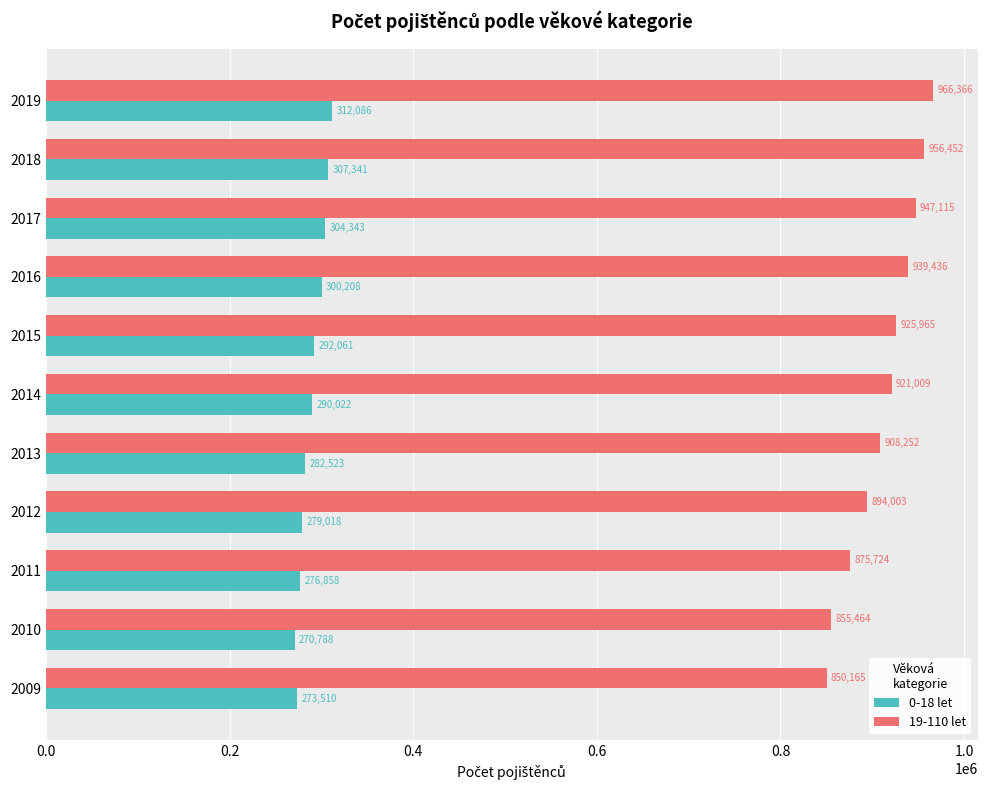

What is the difference between the second highest and second lowest values in the 19-110 let series?

100988